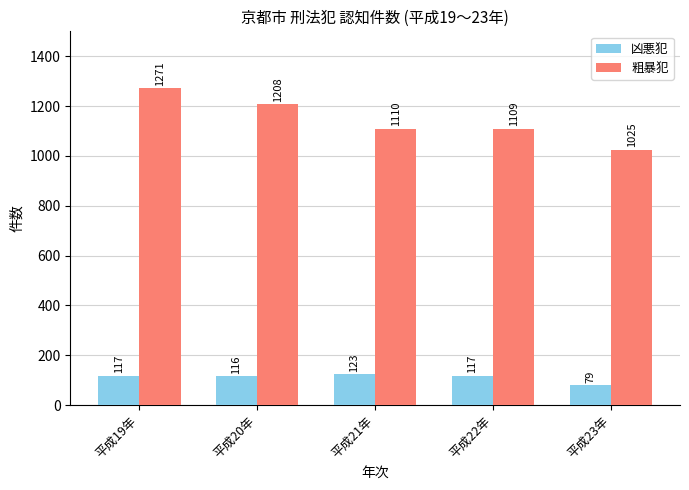

What is the difference between the highest and lowest values at 平成21年?

987